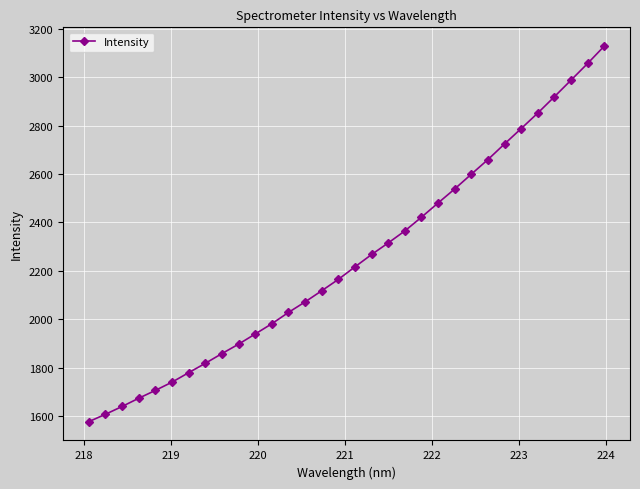

Count the number of categories in the chart.

32